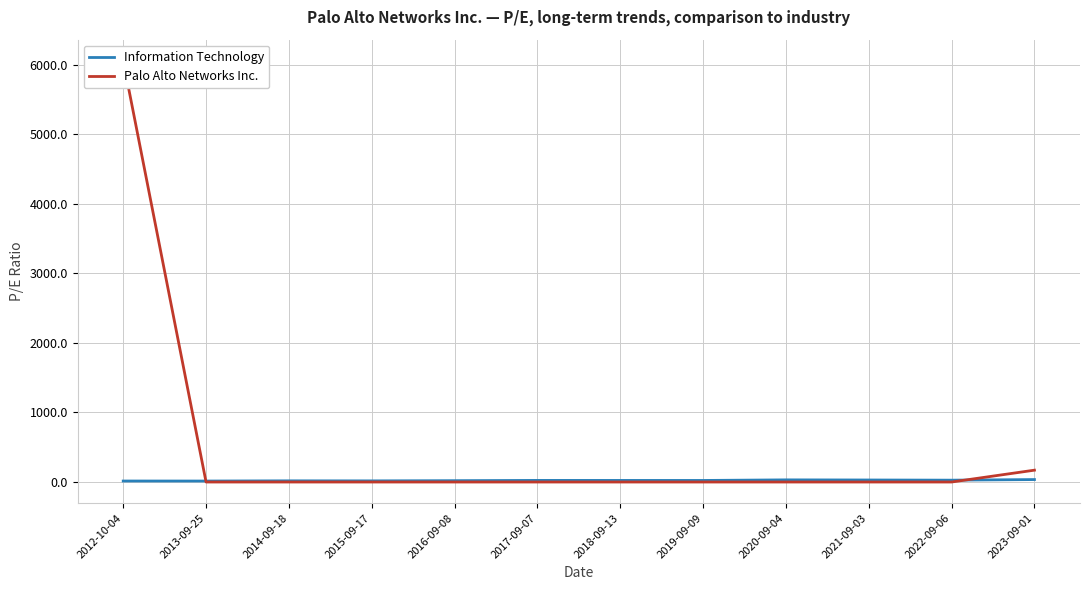

How many interior local peaks does the Information Technology series have?

3